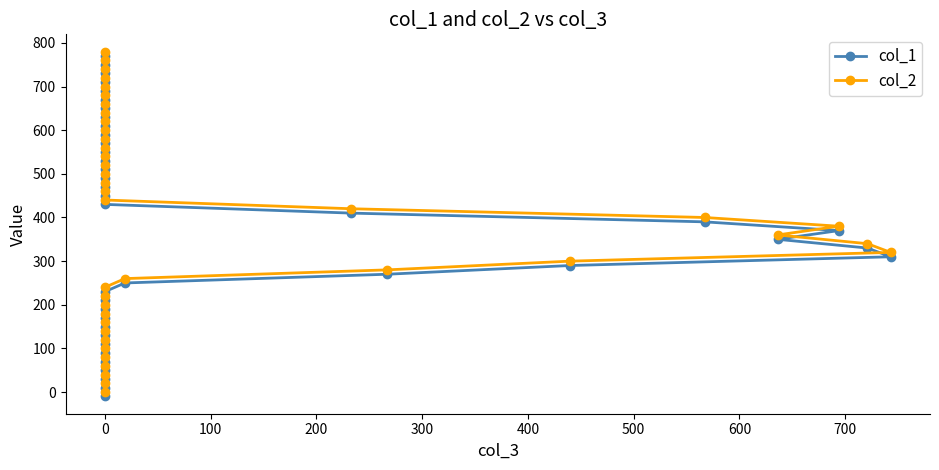

What value does the col_2 series have at 0, to the nearest 50?

200